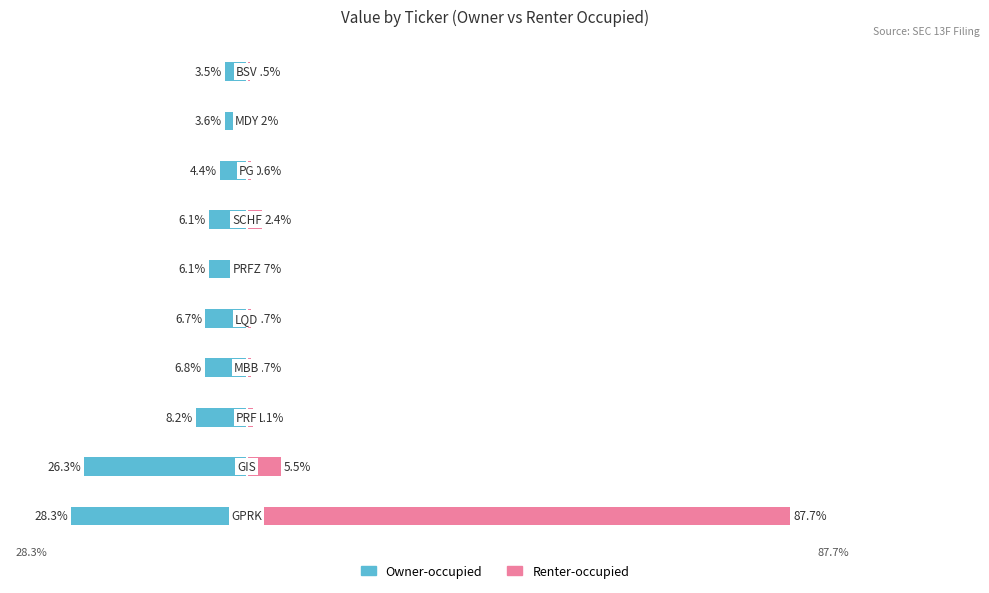

What is the difference between the maximum and minimum values in the Owner-occupied series?

24.8